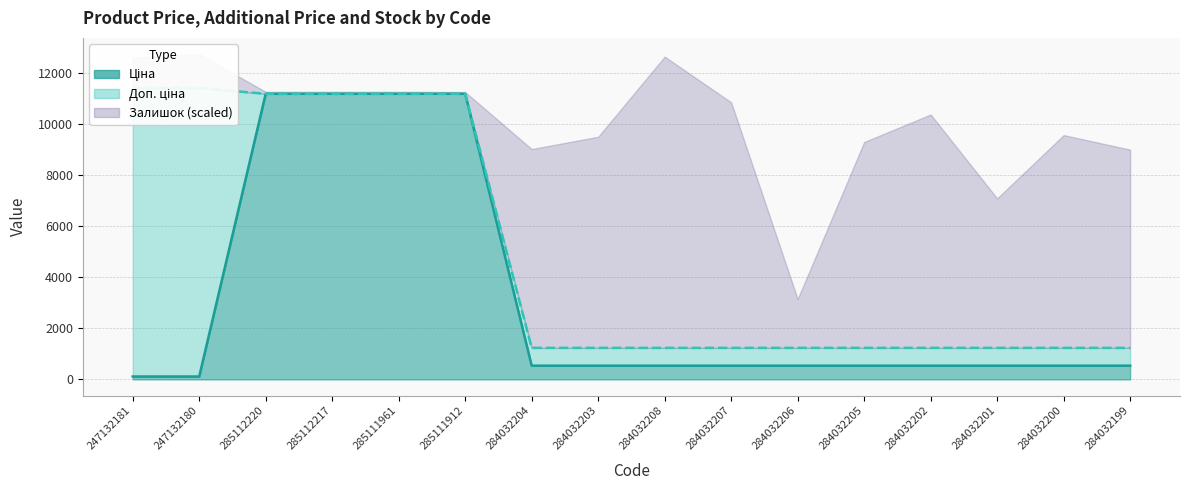

Which series has the largest range (max minus min)?

Ціна